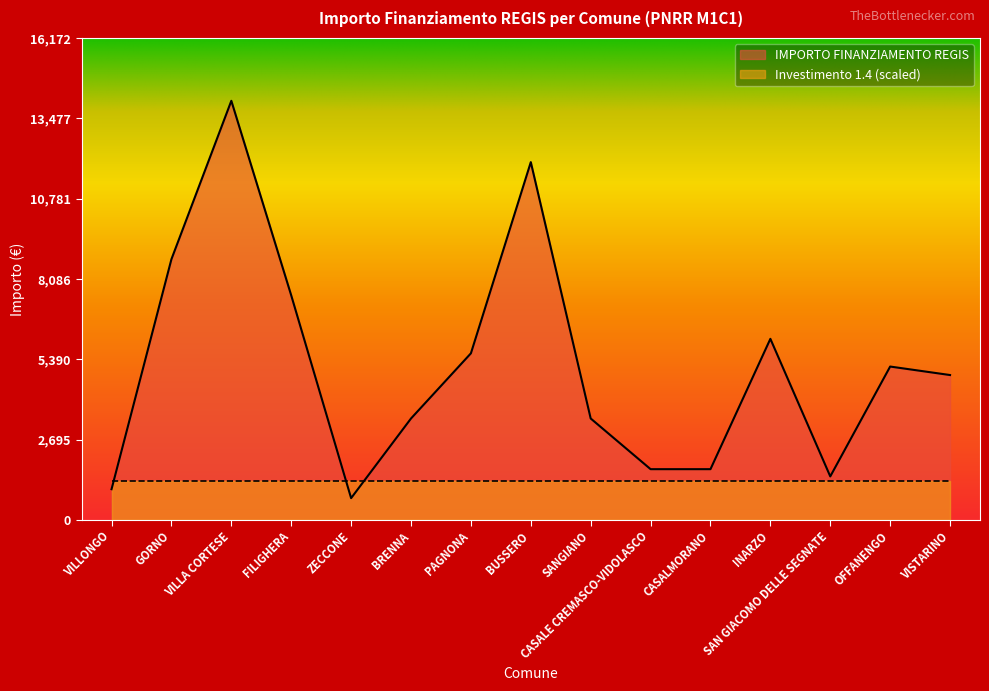

How many interior local peaks (higher than both neighbors) does the data have?

4